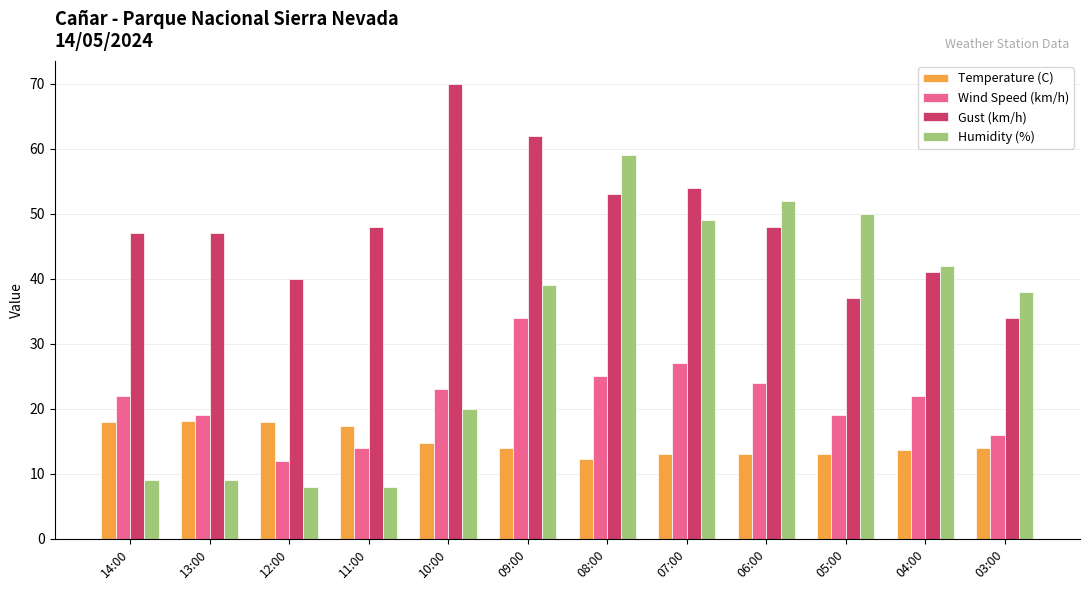

What is the total value across all series at 08:00?

149.3